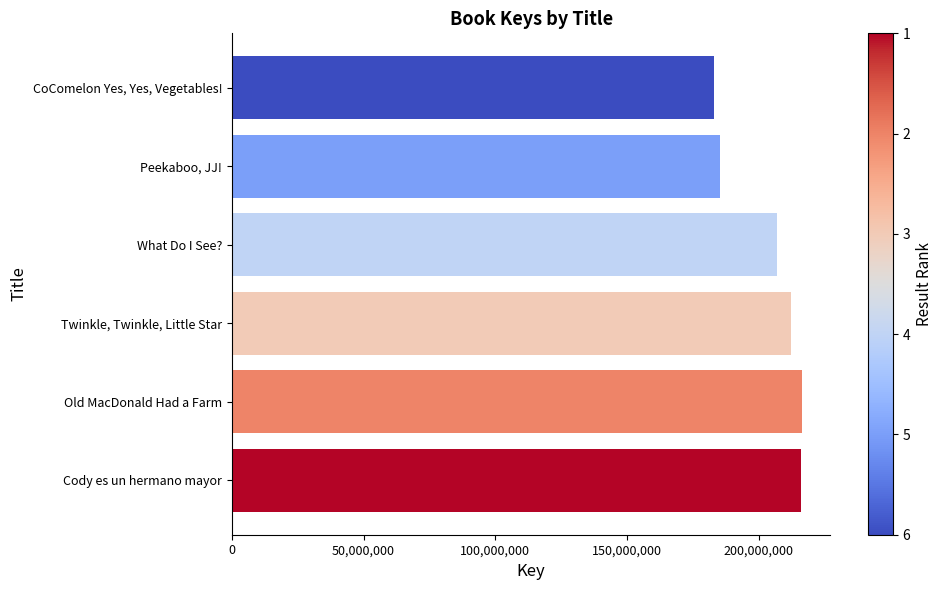

Which category has the lowest value across all series?

CoComelon Yes, Yes, Vegetables!